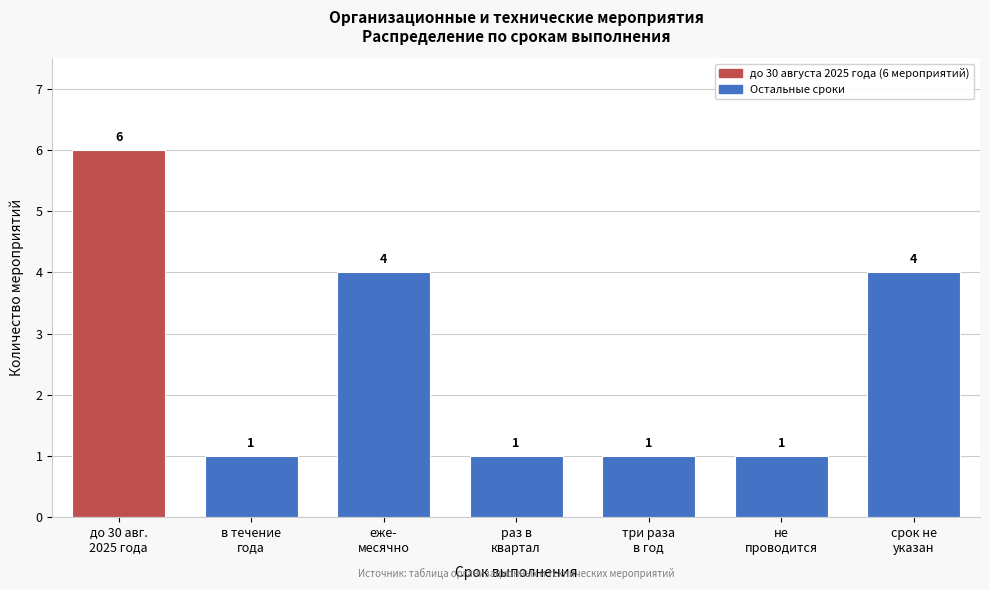

Reading right to left, transcribe all the data shown in this chart.

4	1	1	1	4	1	6